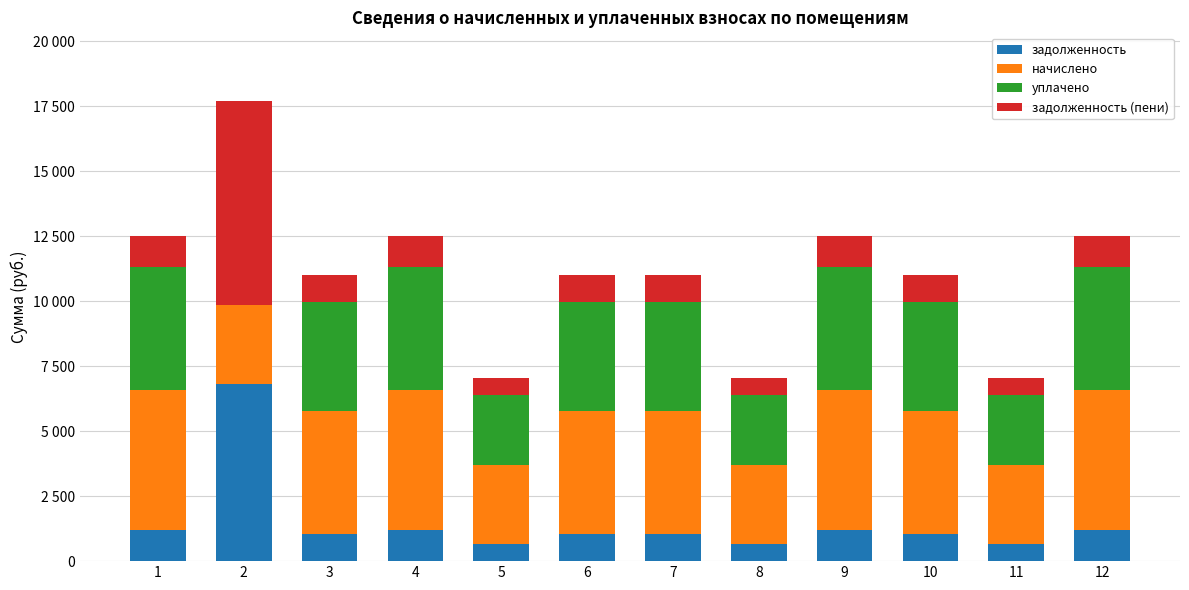

Are the bars grouped side by side (vs. stacked)?

No